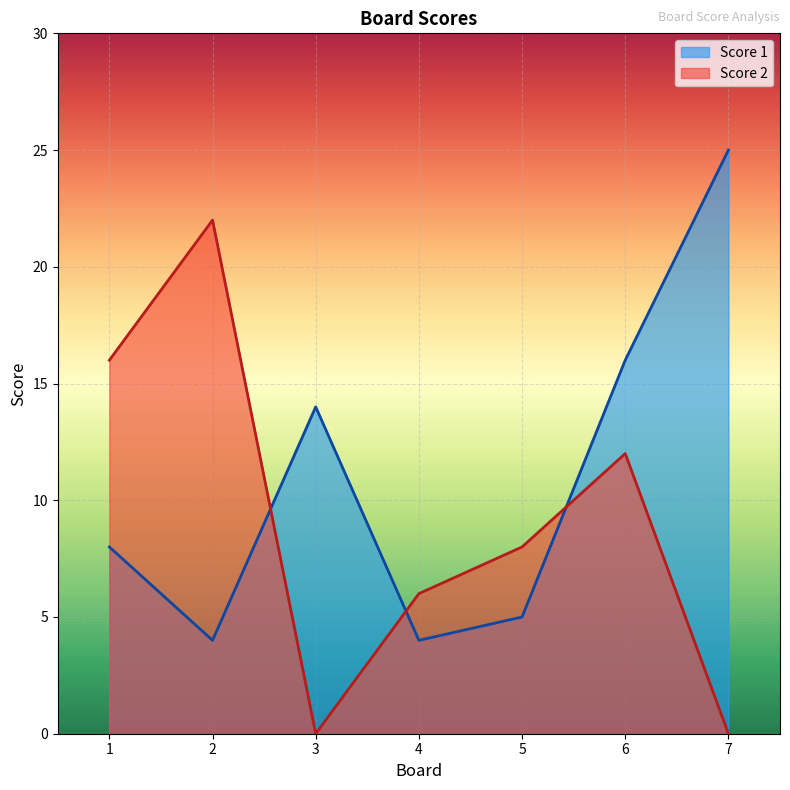

Is the value of Score 1 at 4 greater than the value of Score 2 at 3?

Yes